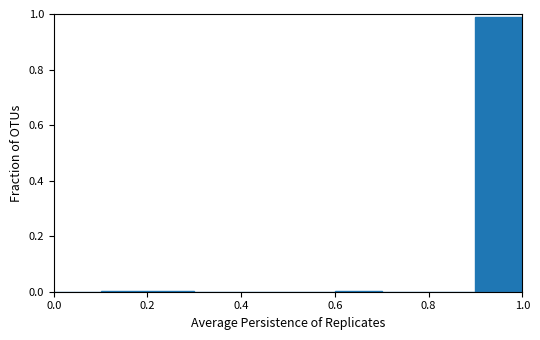

Over which range of the x-axis is the bar tallest?

0.9 to 1.0